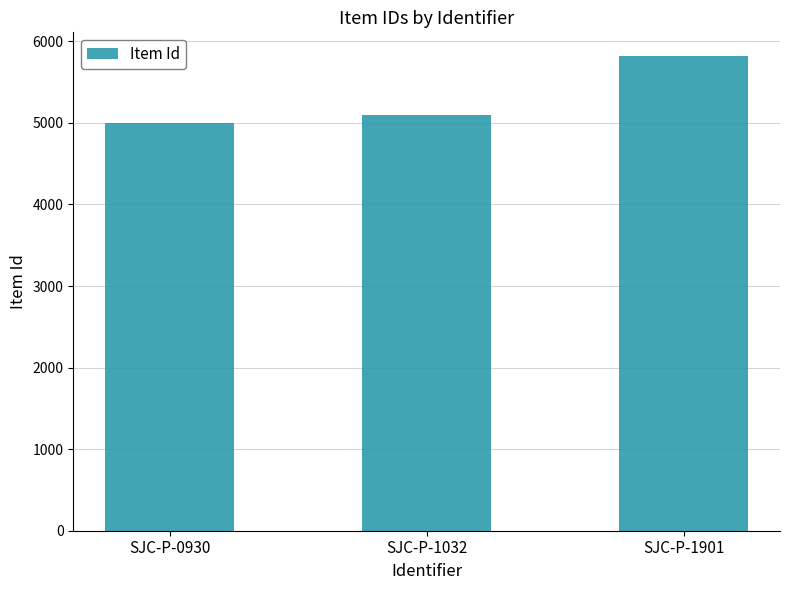

Rank the categories by value from highest to lowest.

SJC-P-1901, SJC-P-1032, SJC-P-0930